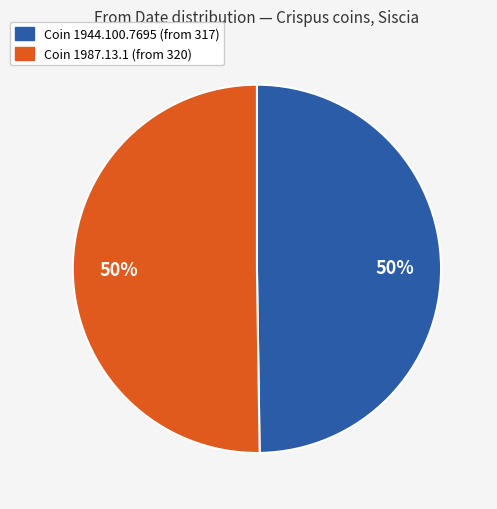

To the nearest percent, what is the average slice percentage?

50%